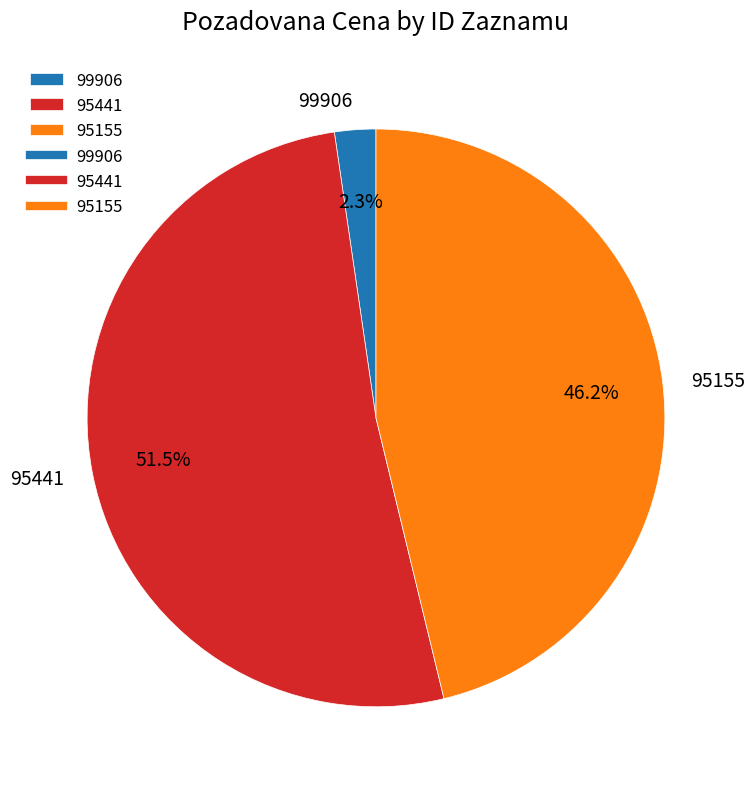

Does 99906 account for over 50% of the chart?

No